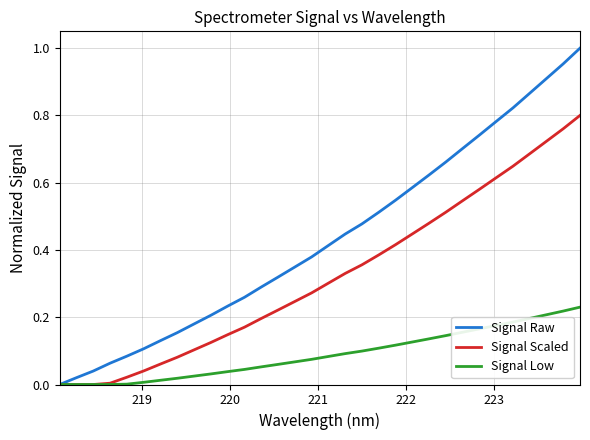

Which series has the widest spread of values?

Signal Raw